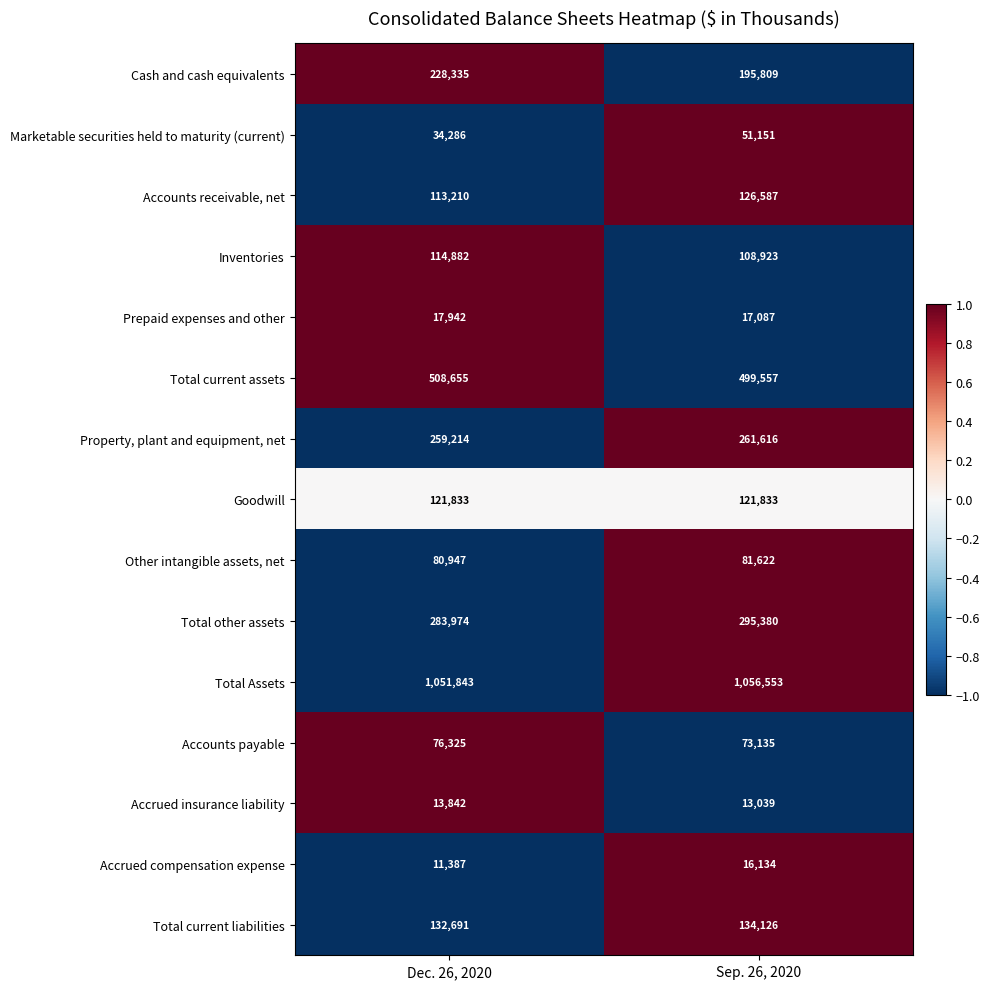

Reading right to left, transcribe all the data shown in this chart.

Cash and cash equivalents: Sep. 26, 2020=195809	Dec. 26, 2020=228335
Marketable securities held to maturity (current): Sep. 26, 2020=51151	Dec. 26, 2020=34286
Accounts receivable, net: Sep. 26, 2020=126587	Dec. 26, 2020=113210
Inventories: Sep. 26, 2020=108923	Dec. 26, 2020=114882
Prepaid expenses and other: Sep. 26, 2020=17087	Dec. 26, 2020=17942
Total current assets: Sep. 26, 2020=499557	Dec. 26, 2020=508655
Property, plant and equipment, net: Sep. 26, 2020=261616	Dec. 26, 2020=259214
Goodwill: Sep. 26, 2020=121833	Dec. 26, 2020=121833
Other intangible assets, net: Sep. 26, 2020=81622	Dec. 26, 2020=80947
Total other assets: Sep. 26, 2020=295380	Dec. 26, 2020=283974
Total Assets: Sep. 26, 2020=1056553	Dec. 26, 2020=1051843
Accounts payable: Sep. 26, 2020=73135	Dec. 26, 2020=76325
Accrued insurance liability: Sep. 26, 2020=13039	Dec. 26, 2020=13842
Accrued compensation expense: Sep. 26, 2020=16134	Dec. 26, 2020=11387
Total current liabilities: Sep. 26, 2020=134126	Dec. 26, 2020=132691